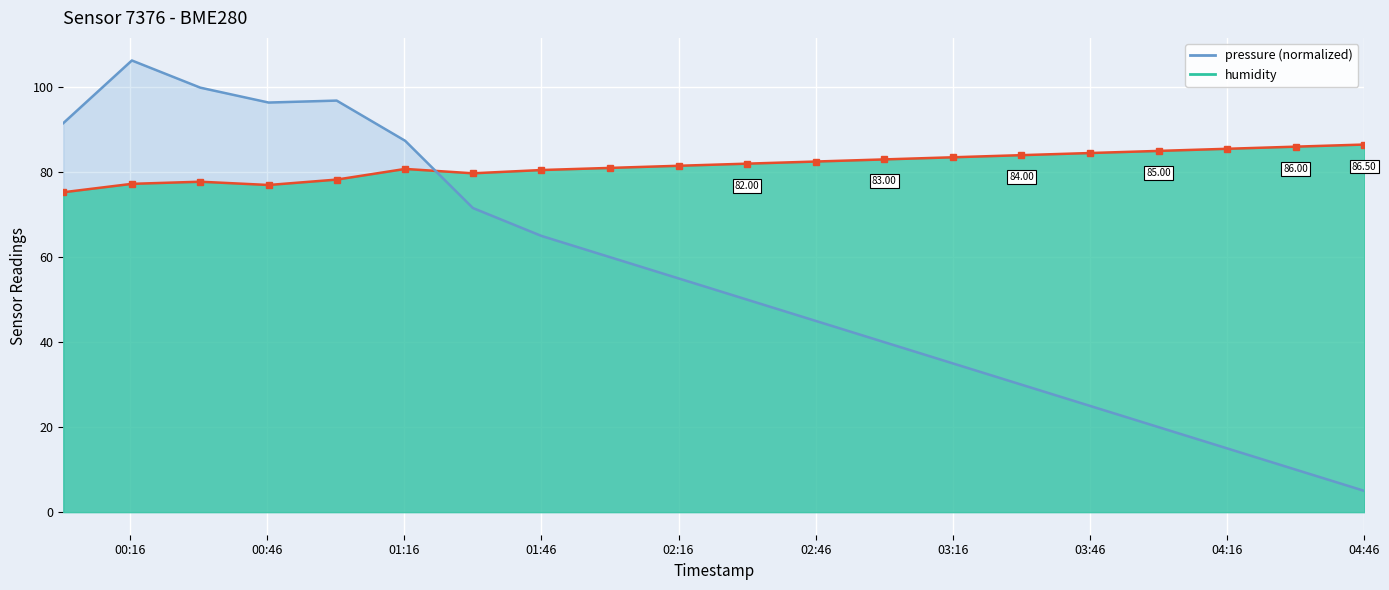

True or false: humidity_line and pressure_line intersect in this chart.

True